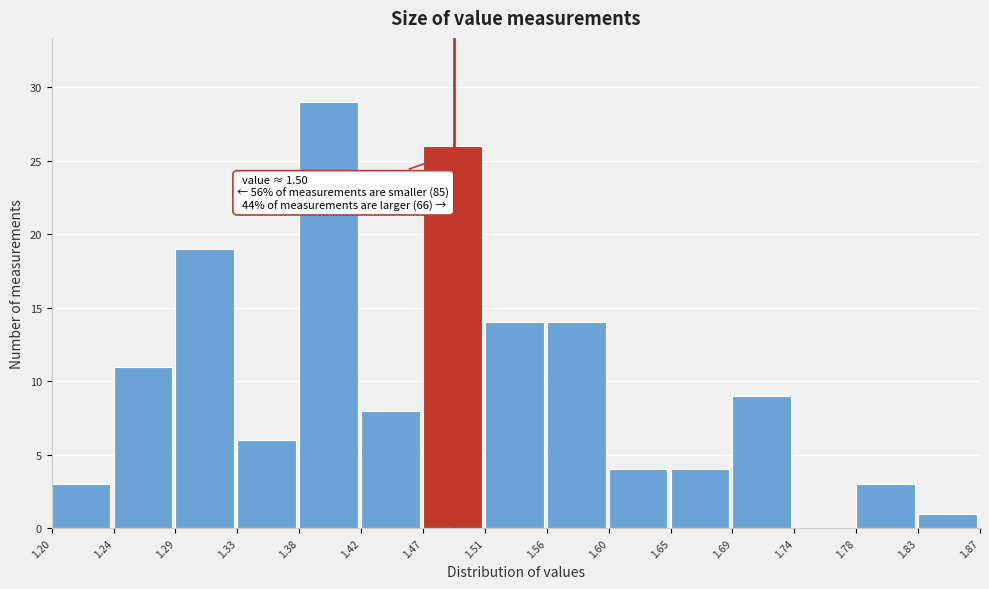

Which range on the x-axis has the tallest bar?

1.38 to 1.42